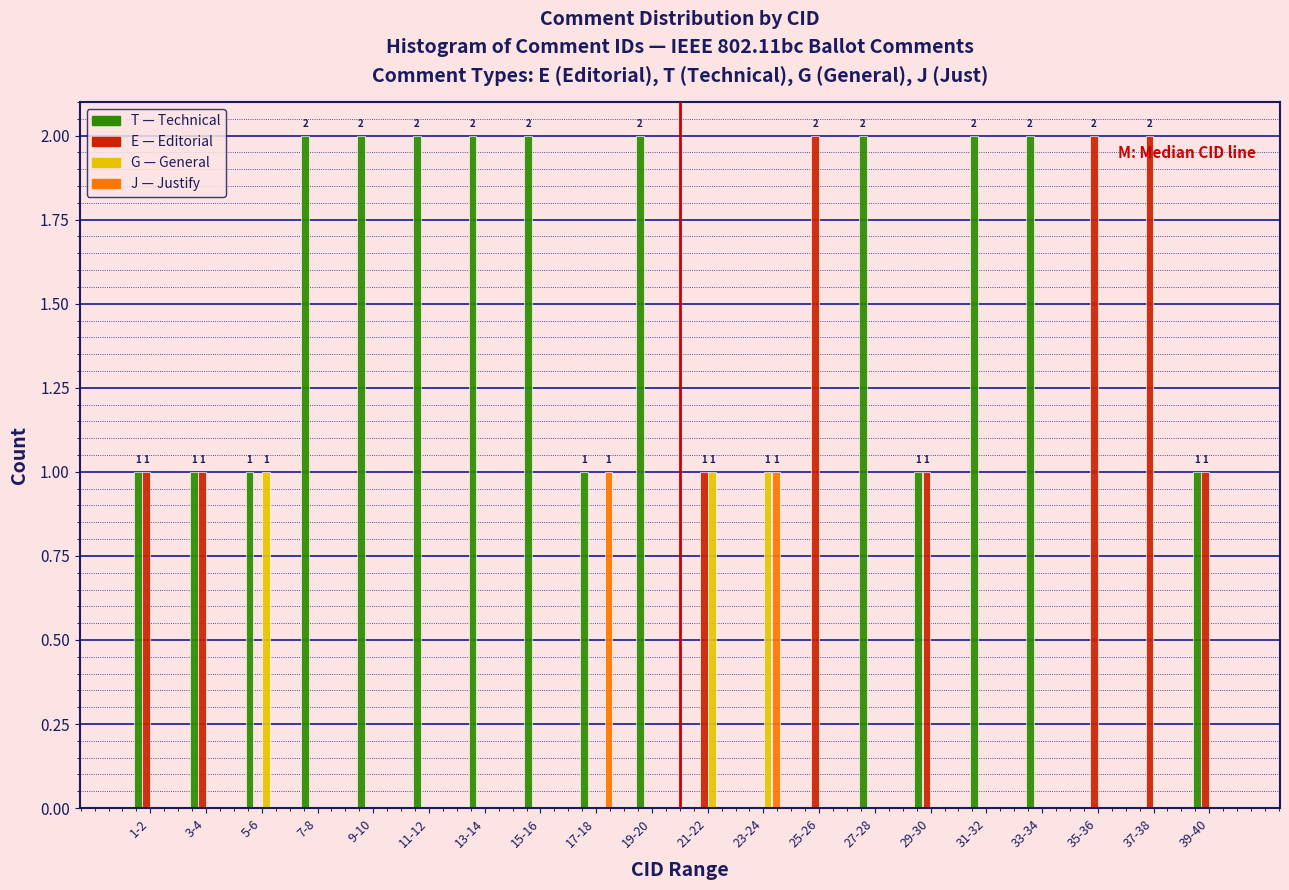

How many groups of bars are there?

20